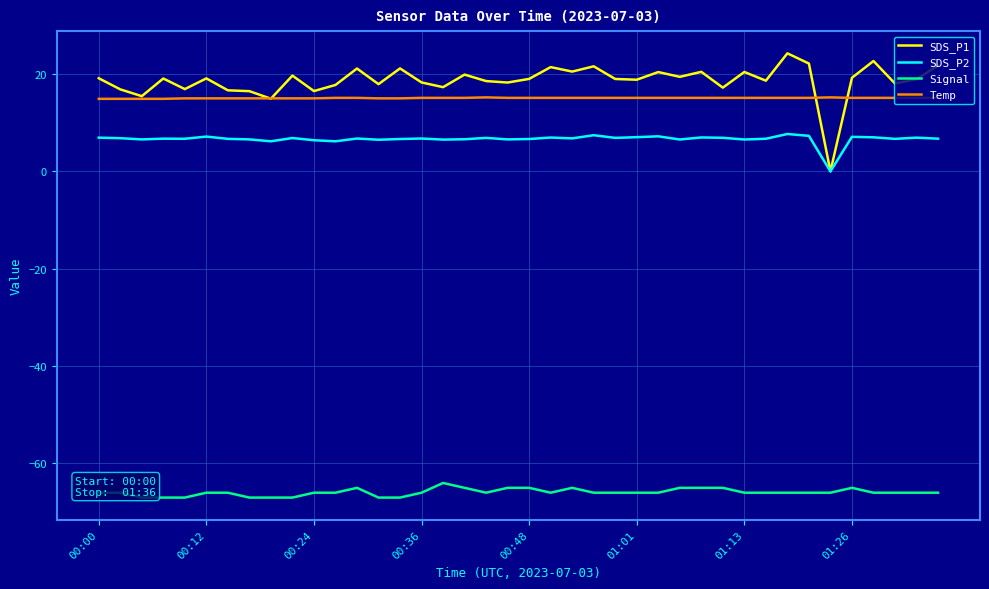

How many lines are shown in the chart?

4